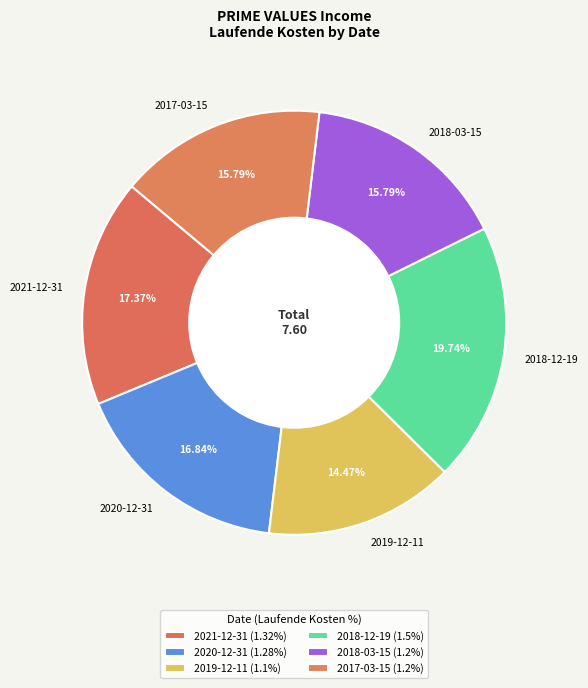

What is the largest slice in the pie chart?

2018-12-19